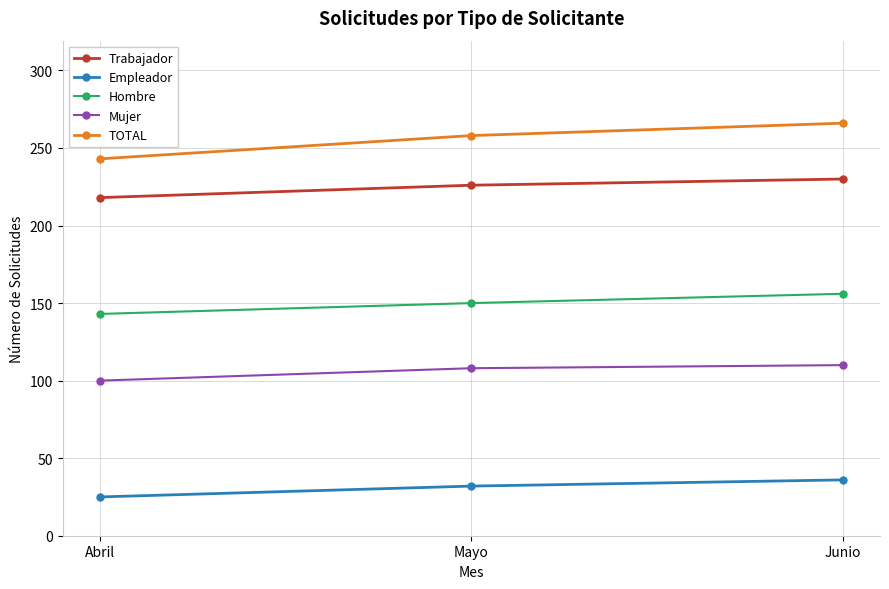

What is the difference between the Empleador values at Mayo and Junio?

4